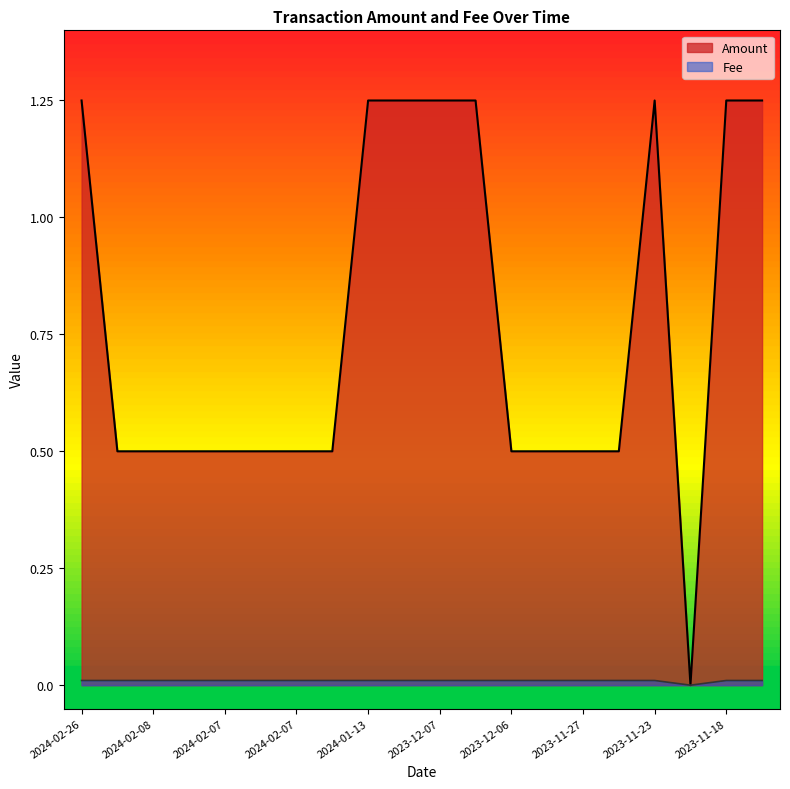

True or false: Amount and Fee intersect in this chart.

False